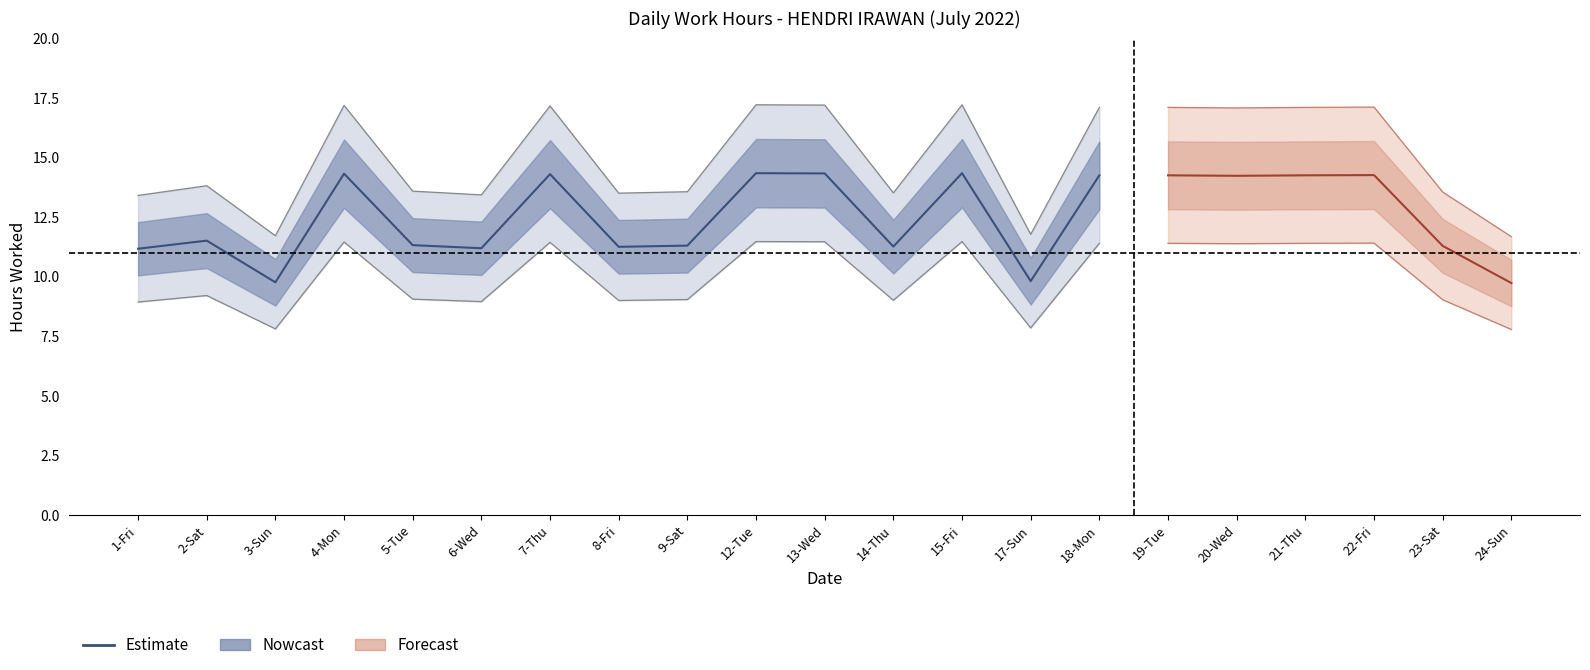

How many values are below 11?

2